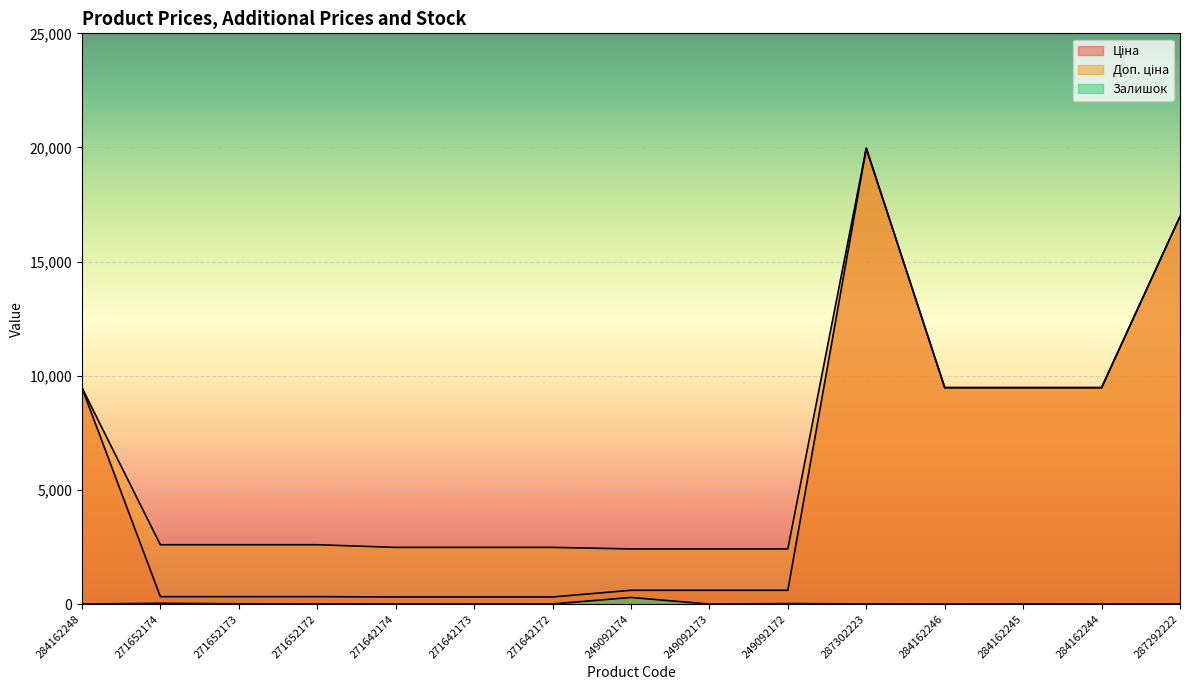

How many values in the Залишок series are below 7?

7